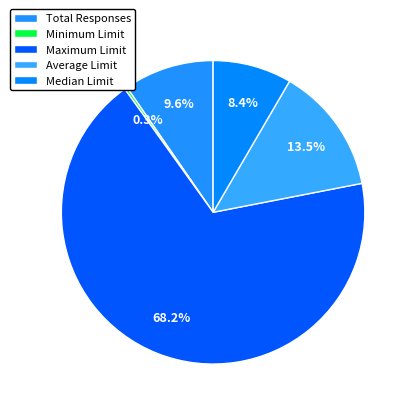

Combined, do Maximum Limit and Total Responses account for over 50%?

Yes